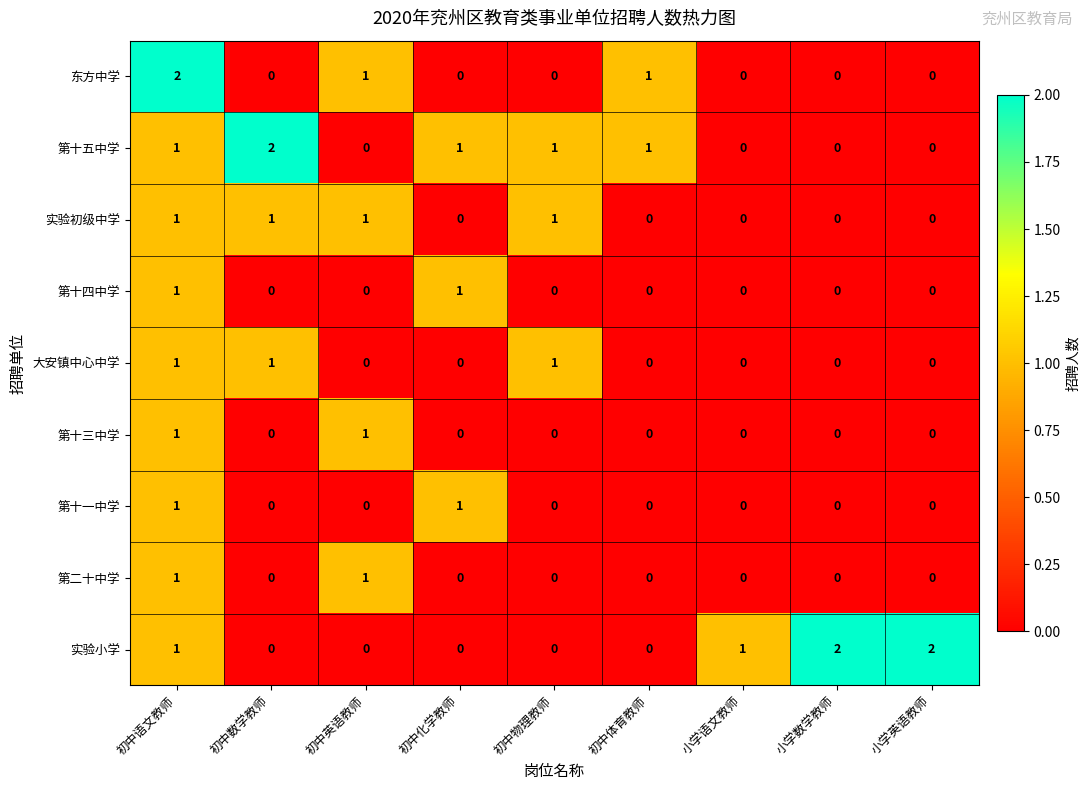

How many 东方中学 values are between 0 and 1?

8